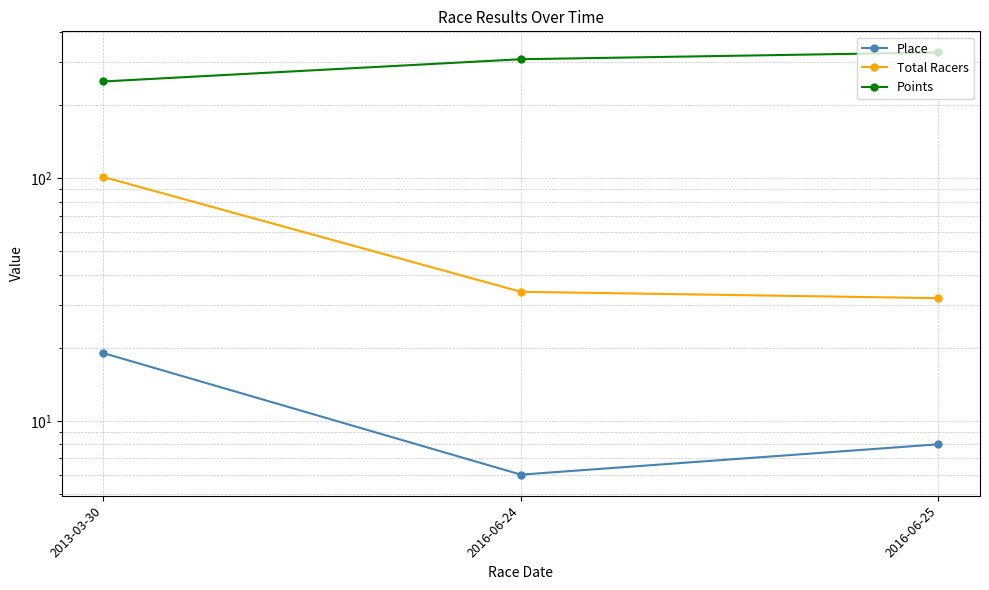

True or false: Points has a value of 250.0 at 2013-03-30.

True